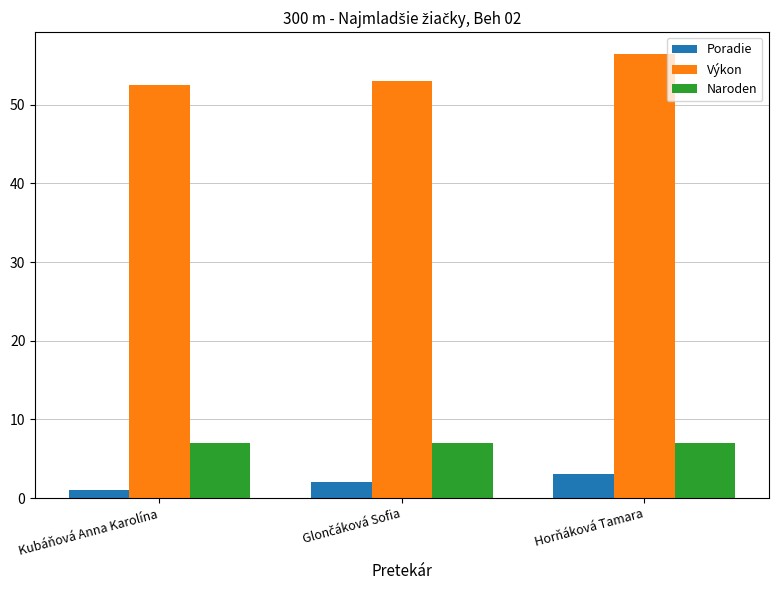

Reading left to right, what are all the values shown in this chart?

Poradie: 1.0	2.0	3.0
Výkon: 52.5	53.0	56.4
Naroden: 7.0	7.0	7.0